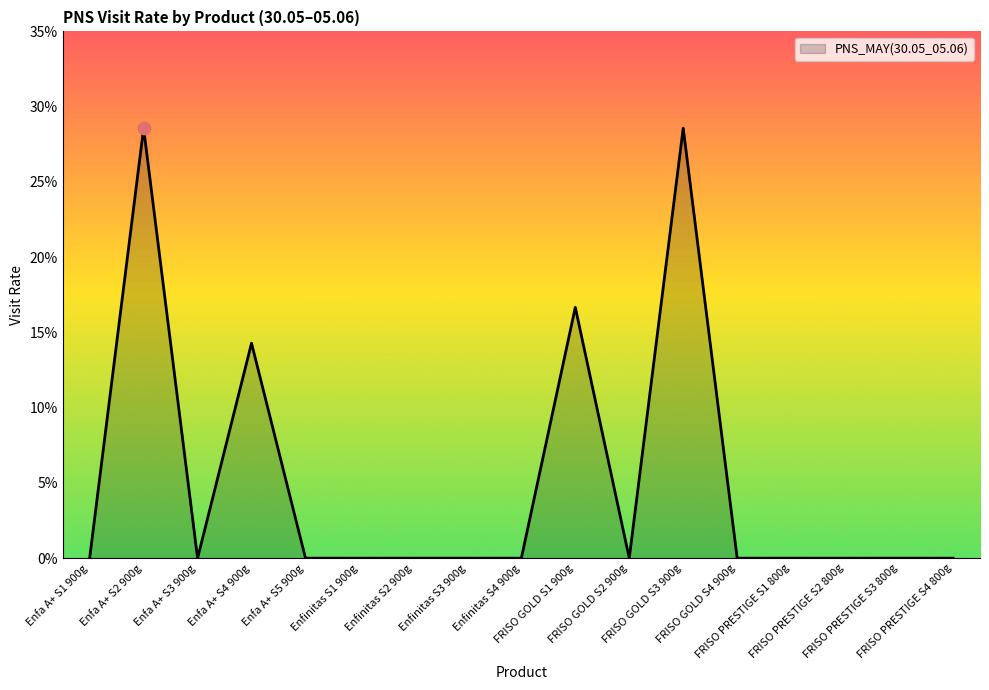

Between FRISO GOLD S1 900g and FRISO PRESTIGE S2 800g, which is larger?

FRISO GOLD S1 900g